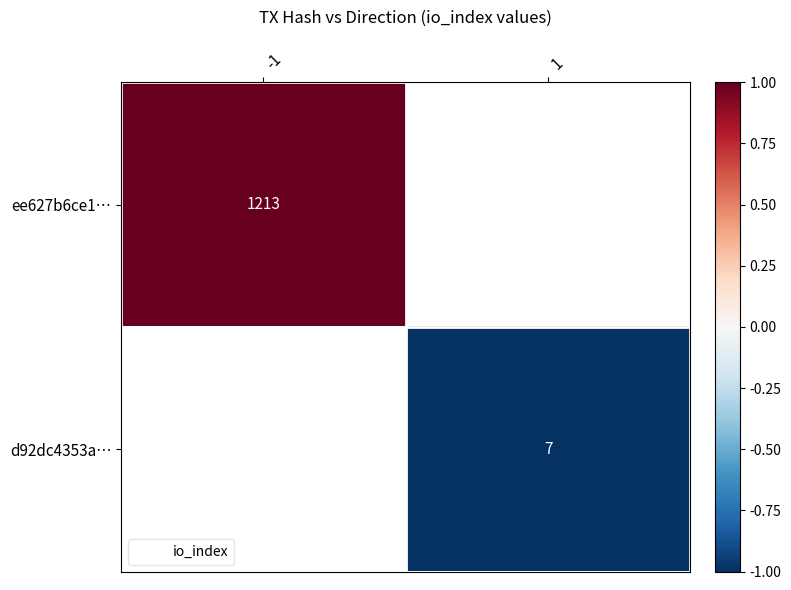

True or false: d92dc4353a… has a value of 0.5 at -1.

False